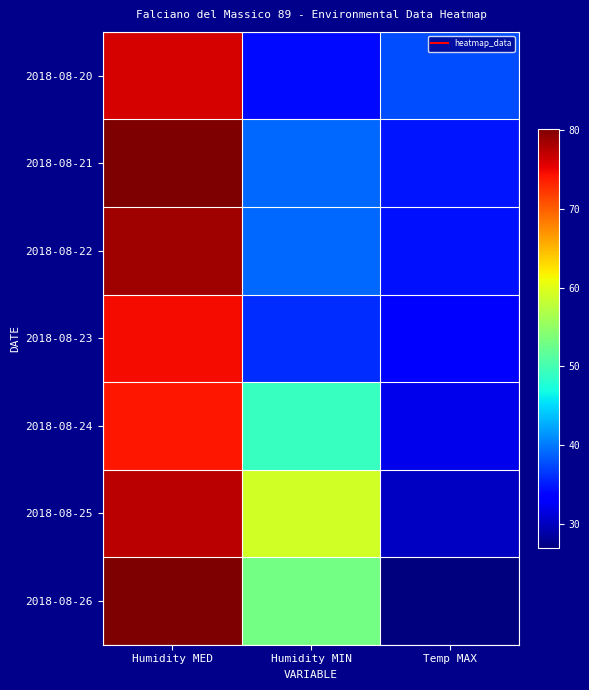

Reading left to right, transcribe all the data shown in this chart.

2018-08-20: Humidity MED=76.2	Humidity MIN=34.0	Temp MAX=37.6
2018-08-21: Humidity MED=80.0	Humidity MIN=39.0	Temp MAX=34.7
2018-08-22: Humidity MED=78.7	Humidity MIN=39.0	Temp MAX=34.4
2018-08-23: Humidity MED=74.7	Humidity MIN=36.0	Temp MAX=33.7
2018-08-24: Humidity MED=74.0	Humidity MIN=49.0	Temp MAX=32.1
2018-08-25: Humidity MED=77.3	Humidity MIN=59.0	Temp MAX=30.1
2018-08-26: Humidity MED=80.2	Humidity MIN=53.0	Temp MAX=26.9